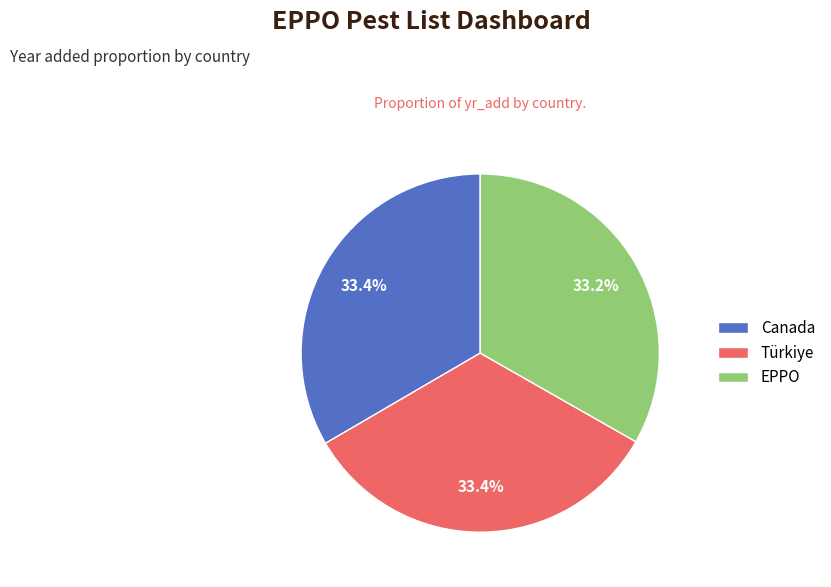

How much of the chart is everything except EPPO?

66.8%